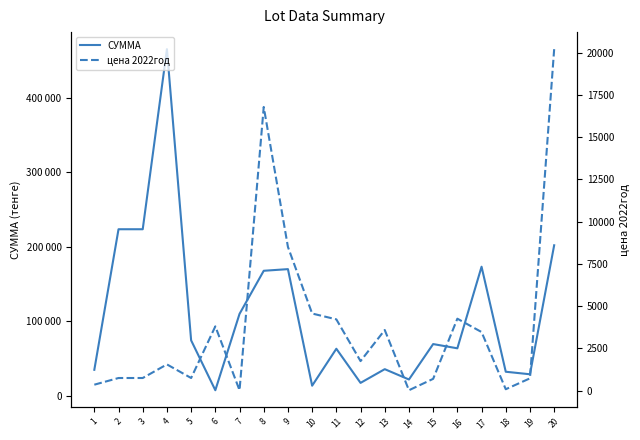

What is the greatest value displayed?

465000